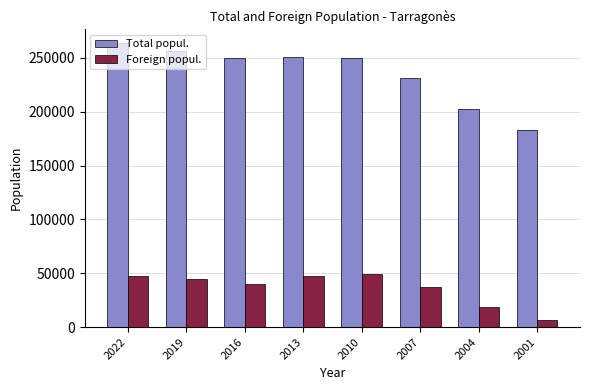

The value of Foreign popul. at 2010 is 32398. True or false?

False